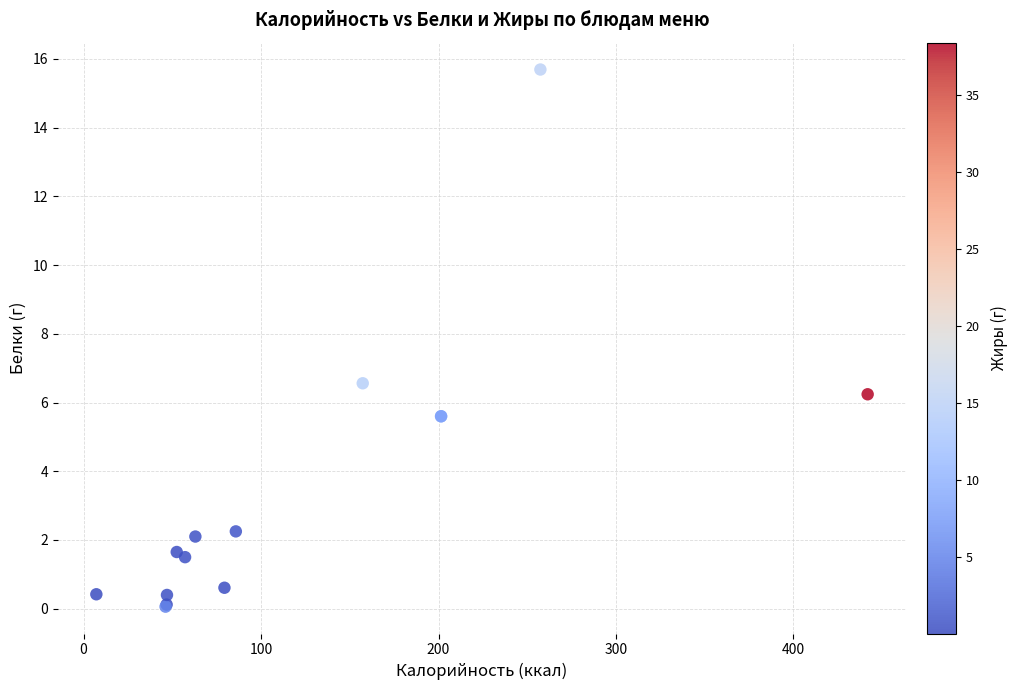

What Y value in the scatter plot is closest to 7?

6.6